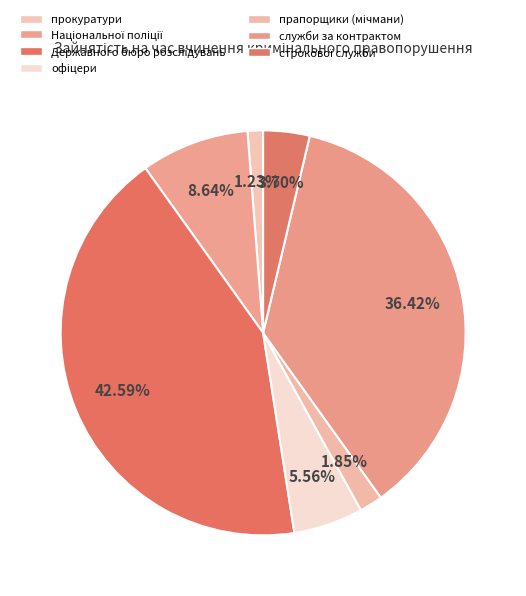

Count the number of slices in the pie.

7